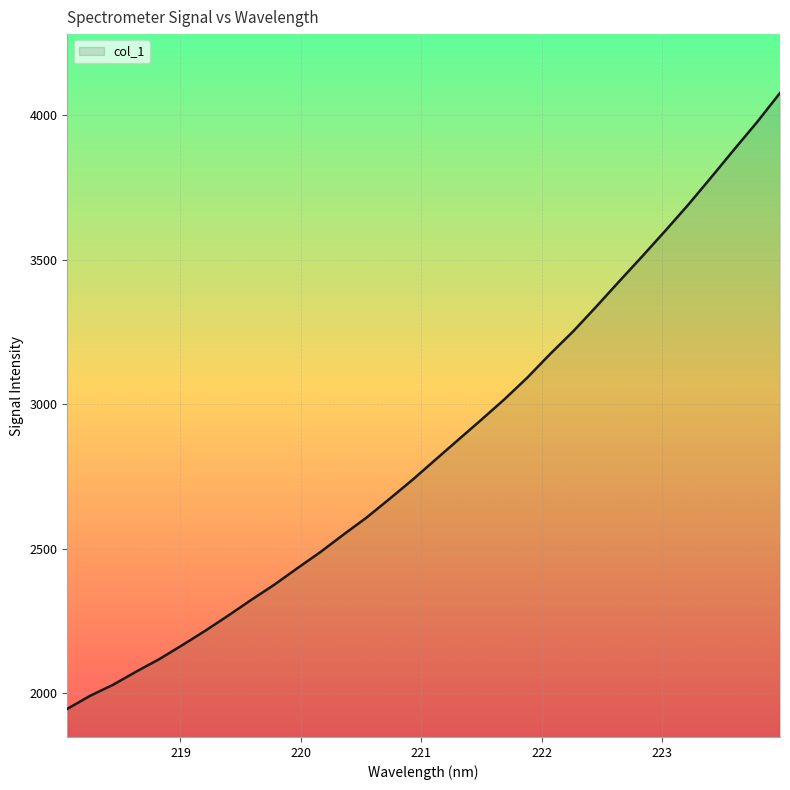

How many categories are shown in the chart?

32